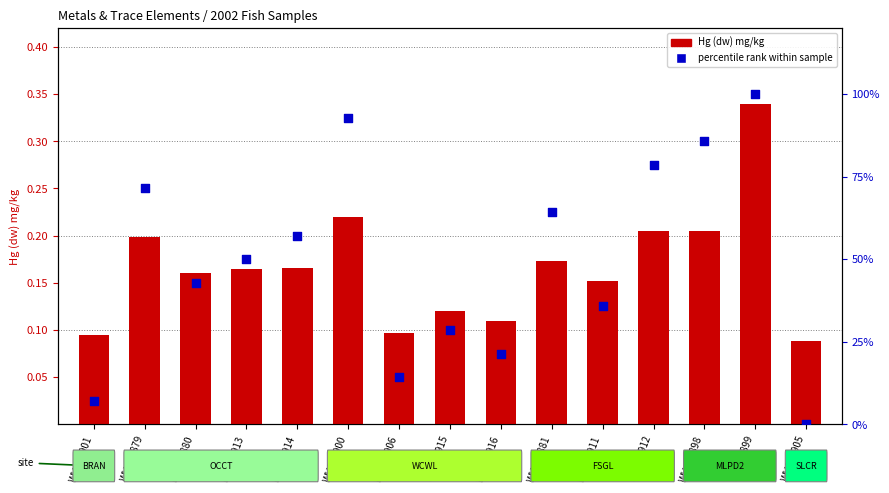

What is the total value across all series at WH021879?

71.6